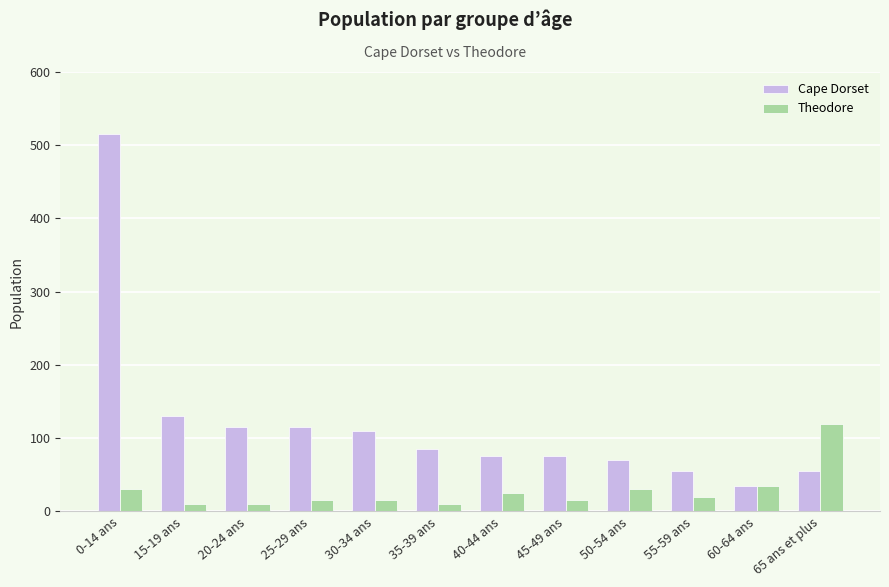

What is the difference between the Cape Dorset values at 55-59 ans and 25-29 ans?

60